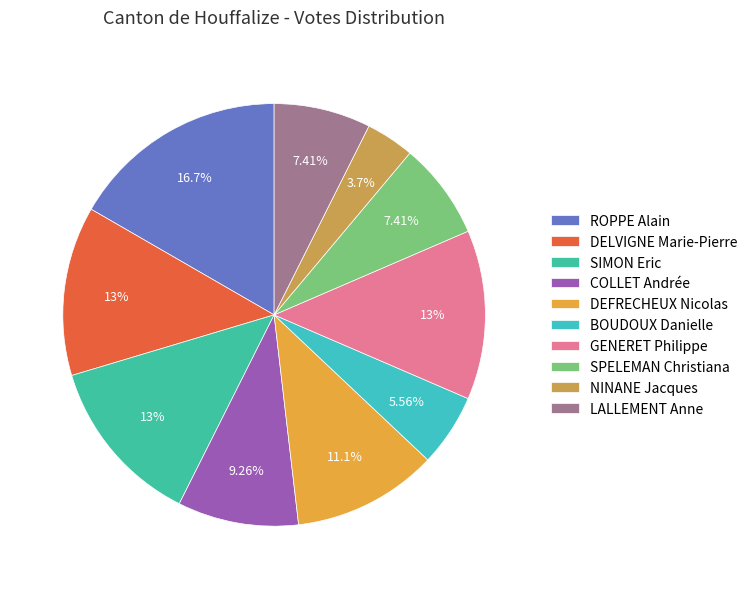

Which slice is the smallest?

NINANE Jacques